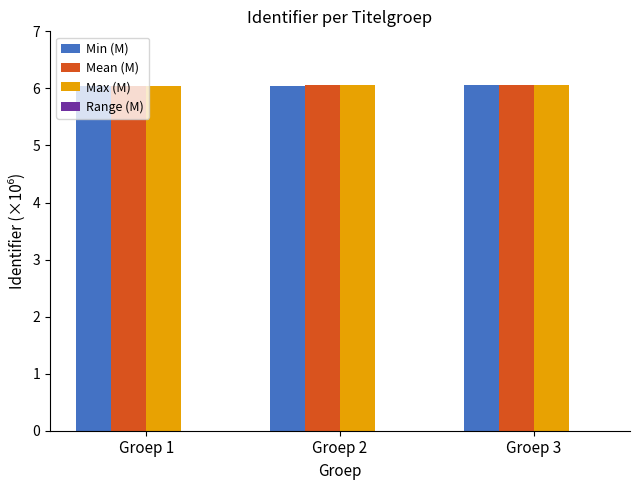

What value does the Max (M) series have at Groep 2?

6.1